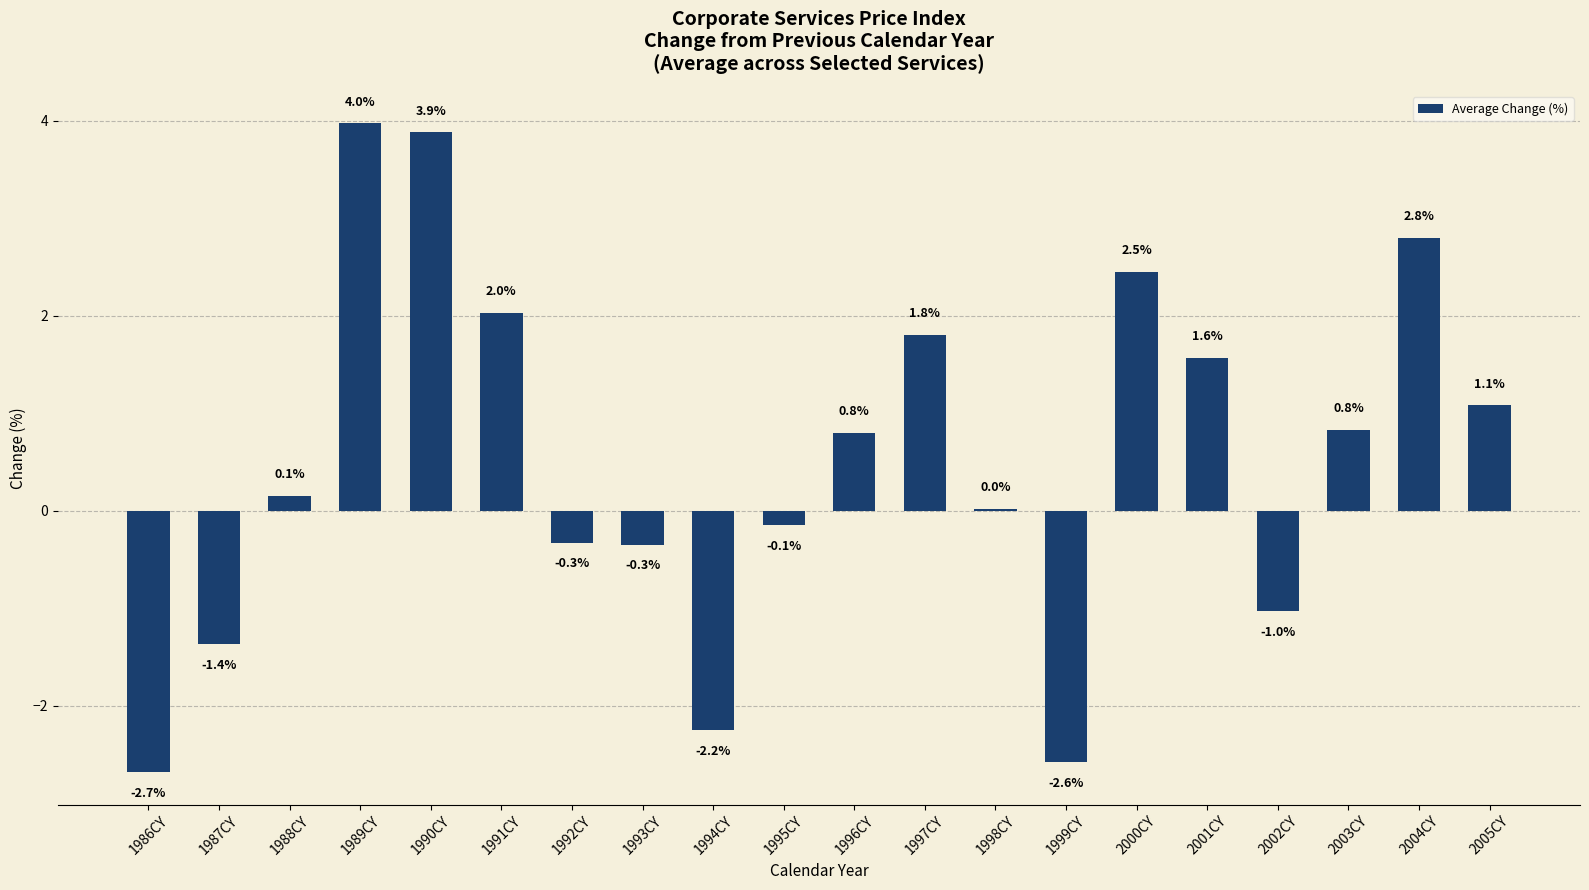

At which category does the chart reach its peak across all series?

1989CY